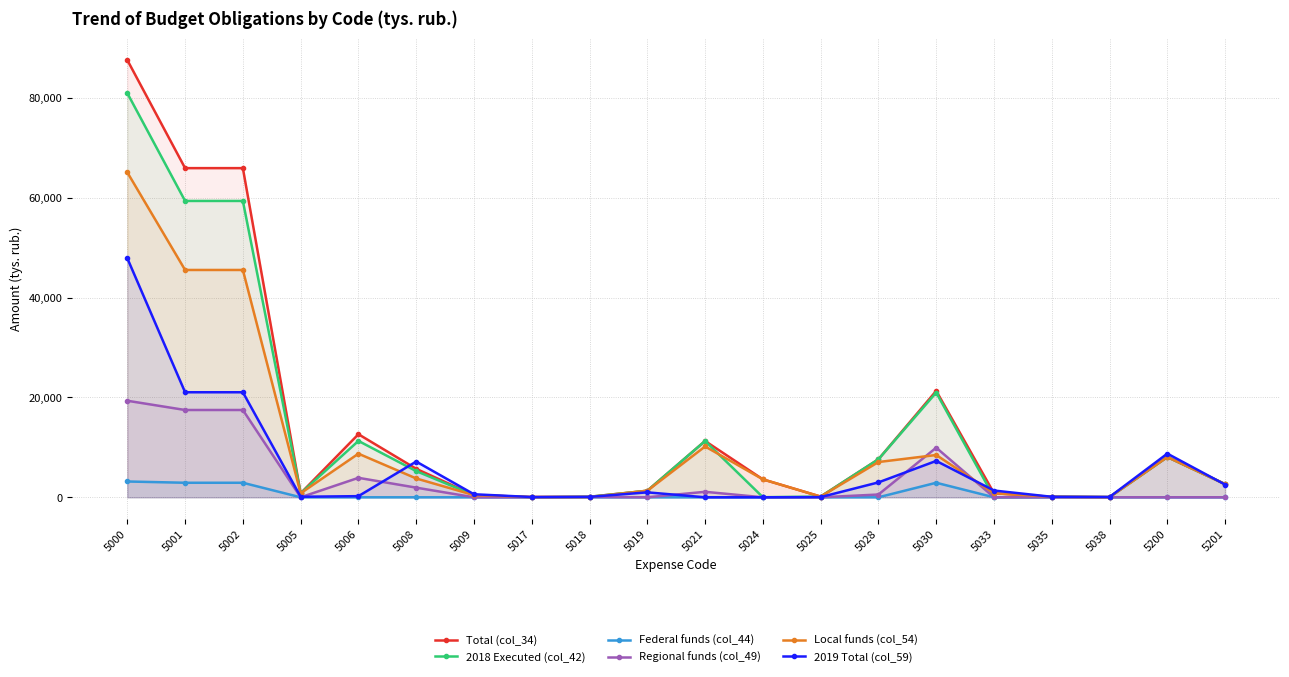

Which series has the widest spread of values?

Total (col_34)